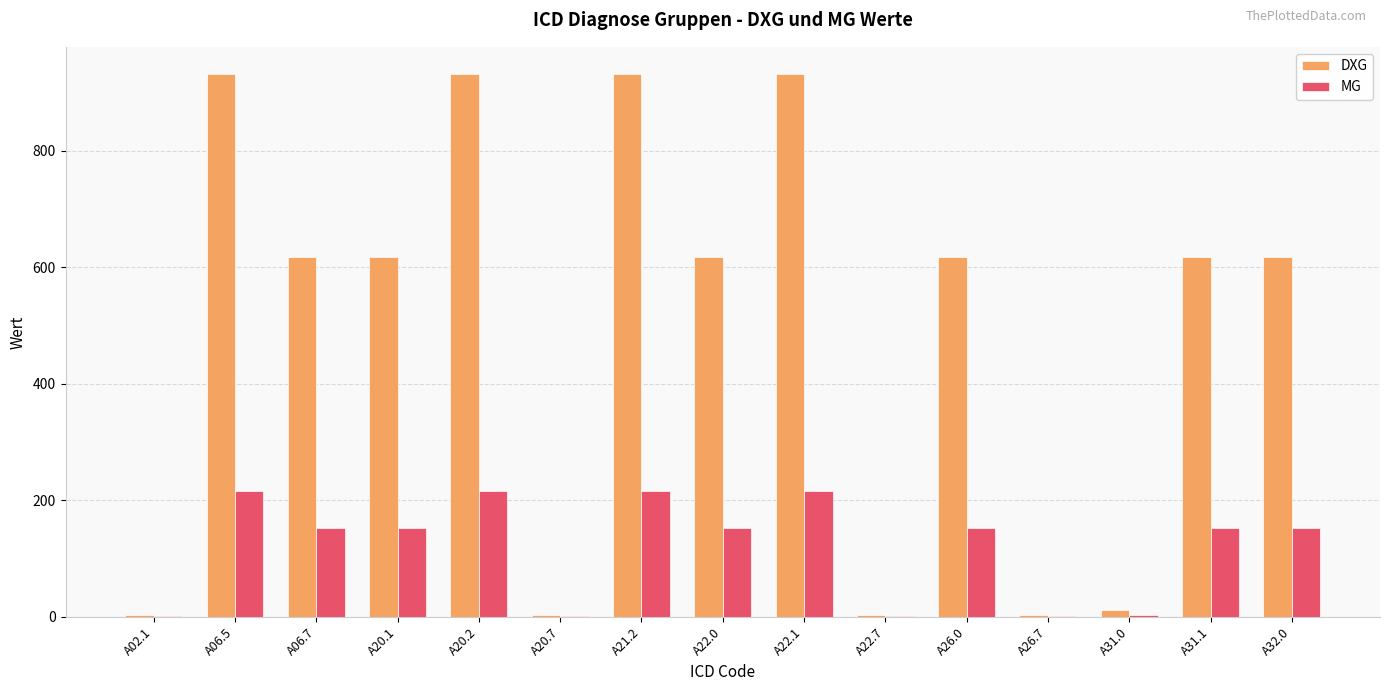

Which series has the largest range (max minus min)?

DXG